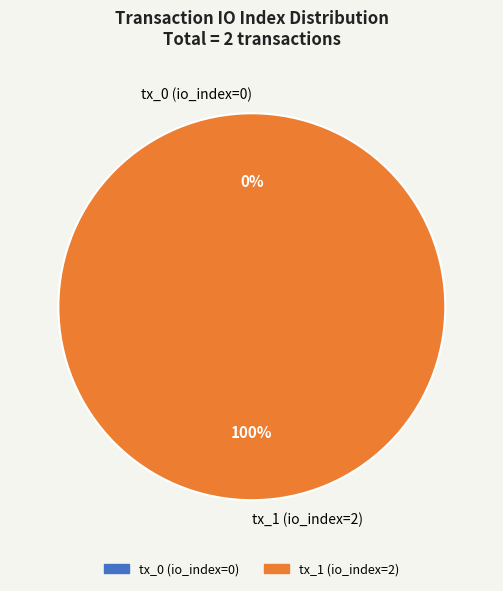

How many segments does this pie chart have?

2